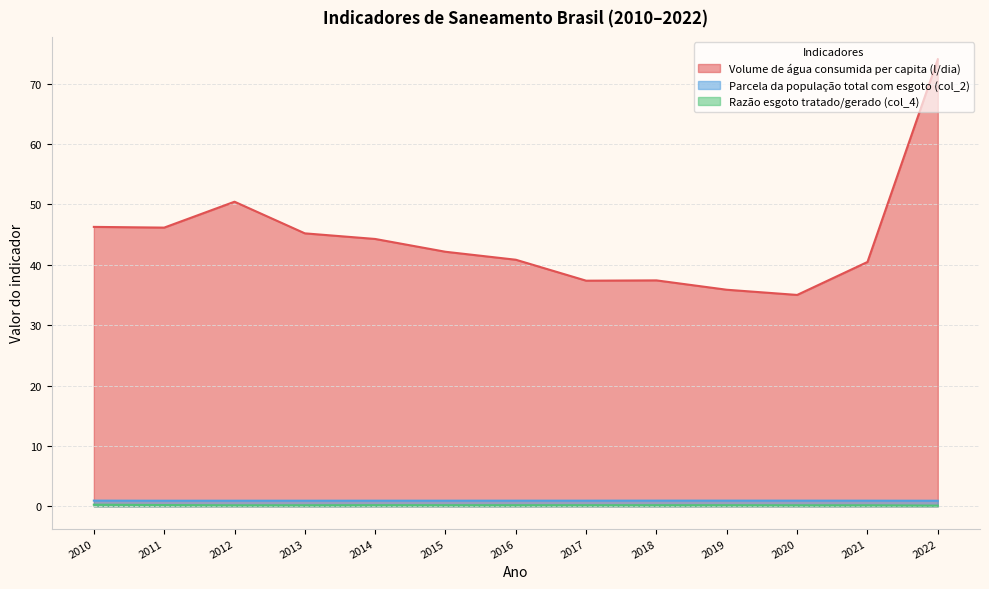

What is the difference between the maximum and minimum values in the Volume de água consumida per capita (l/dia) series?

39.0